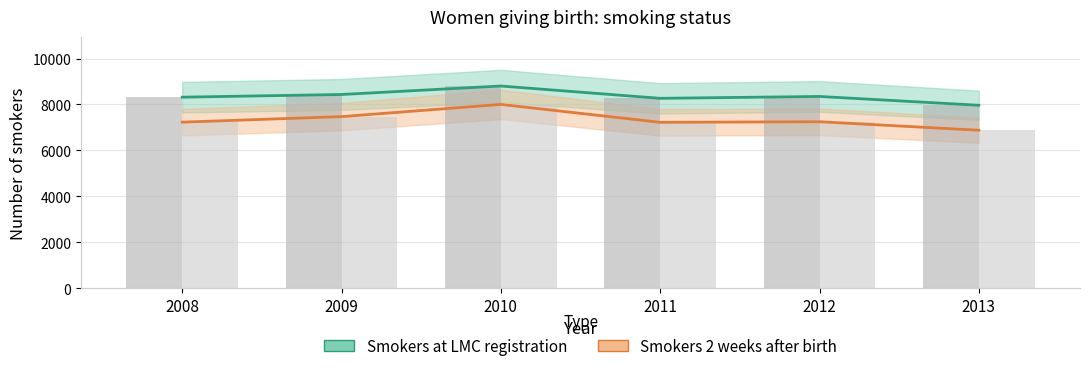

What is the maximum value shown in the chart?

8803